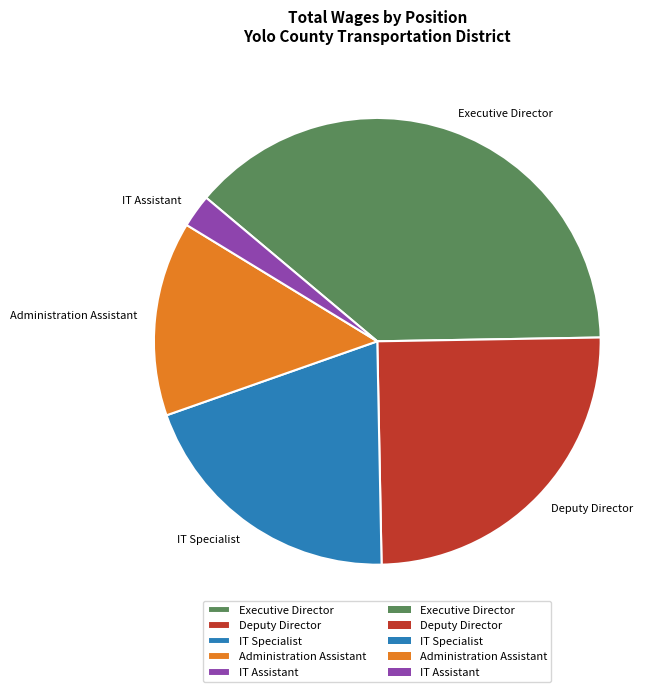

Is it true that Deputy Director is 25% of the pie?

True